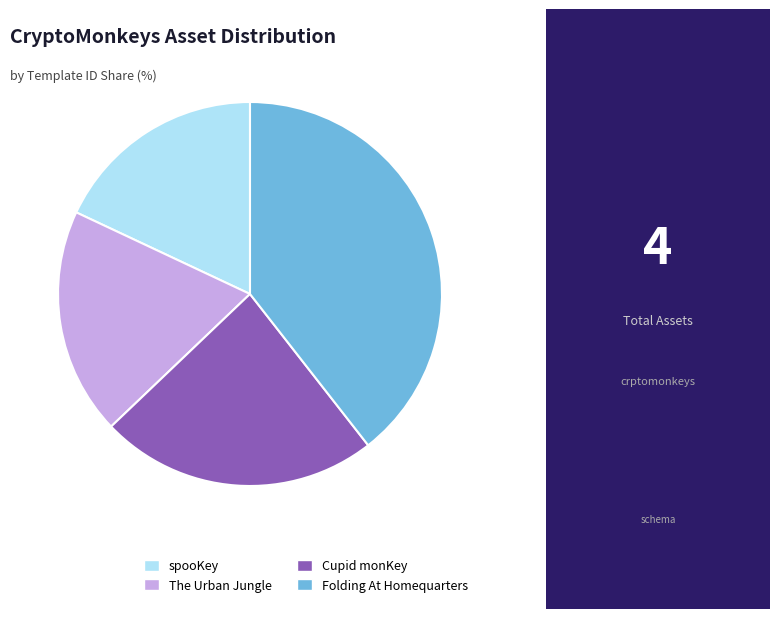

How many segments does this pie chart have?

4